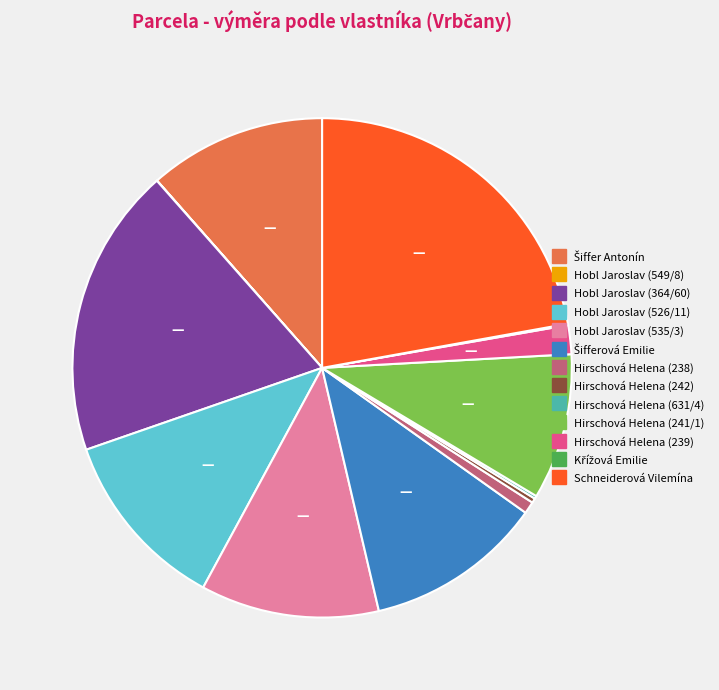

Which category has the biggest portion of the pie?

Schneiderová Vilemína